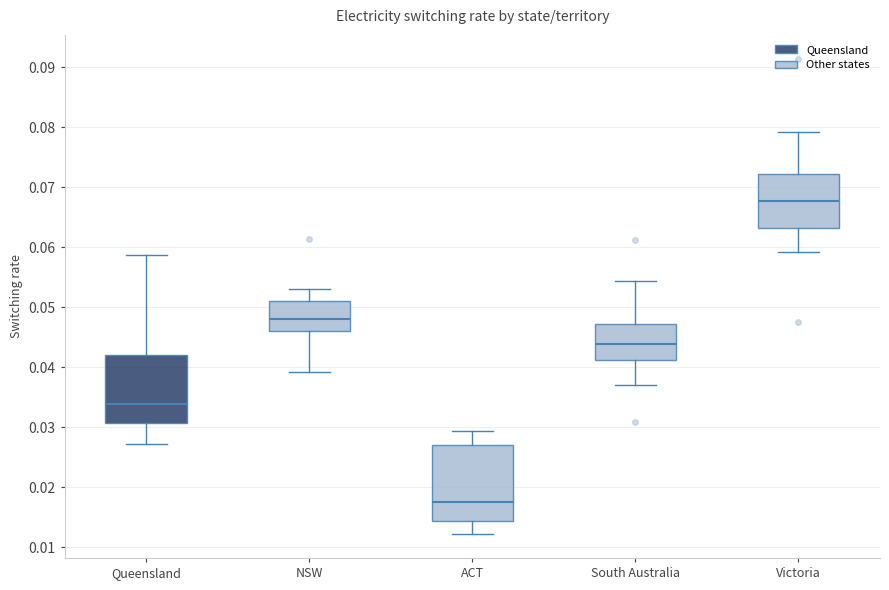

Reading left to right, read every box against the y-axis: the position of its median line, the range the box covers, and the ends of its whiskers. The values are not printed on the chart, so give them approximately, as read against the axis.

Queensland: median 0.034, box 0.031 to 0.042, whiskers 0.027 to 0.059
NSW: median 0.048, box 0.046 to 0.051, whiskers 0.039 to 0.053
ACT: median 0.018, box 0.014 to 0.027, whiskers 0.012 to 0.029
South Australia: median 0.044, box 0.041 to 0.047, whiskers 0.037 to 0.054
Victoria: median 0.068, box 0.063 to 0.072, whiskers 0.059 to 0.079